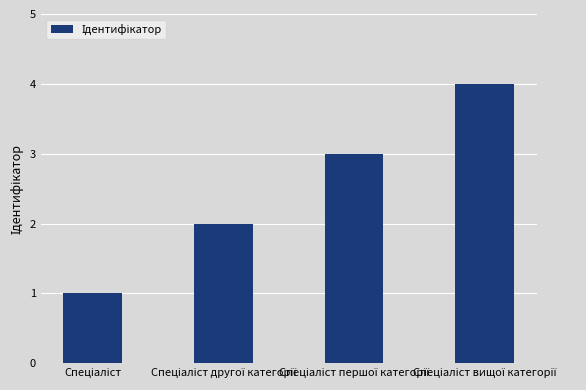

What is the maximum value shown in the chart?

4